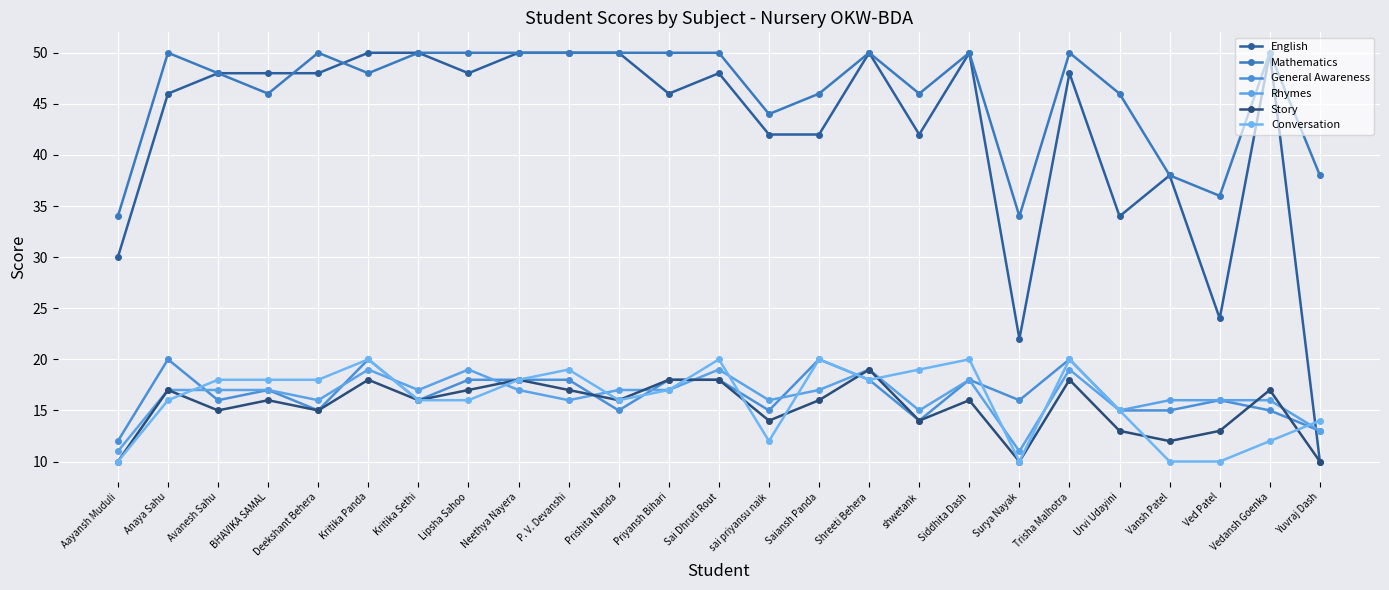

At which label does Rhymes reach its minimum?

Aayansh Muduli